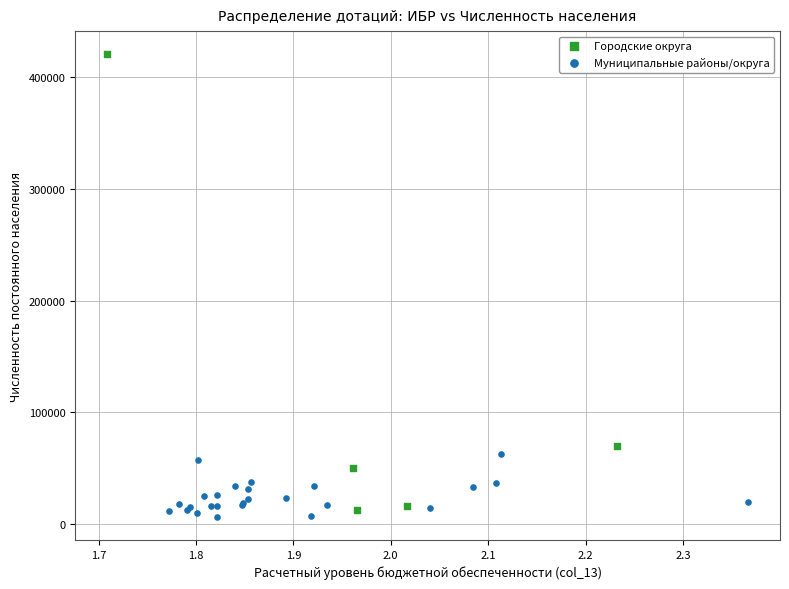

Which series has the largest Y range (max minus min)?

Городские округа